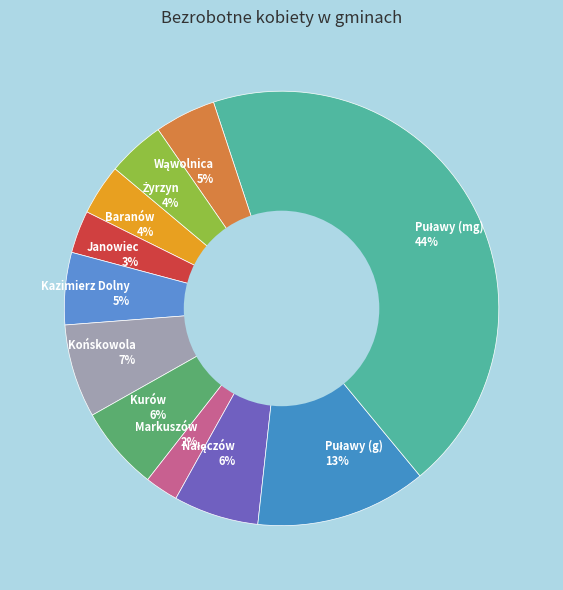

Between Kurów and Markuszów, which is larger?

Kurów